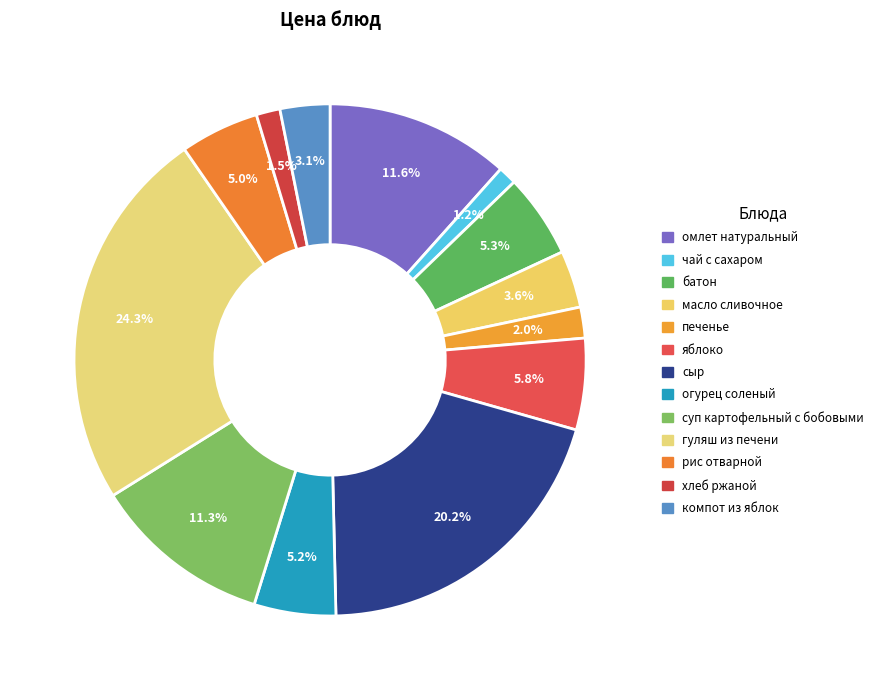

The рис отварной slice represents 5% of the pie. True or false?

True